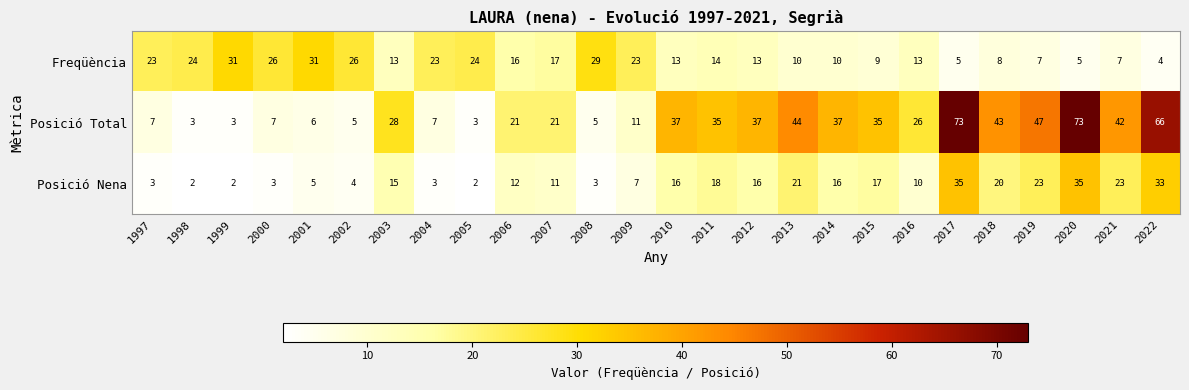

What is the total value across all series at 1997?

33